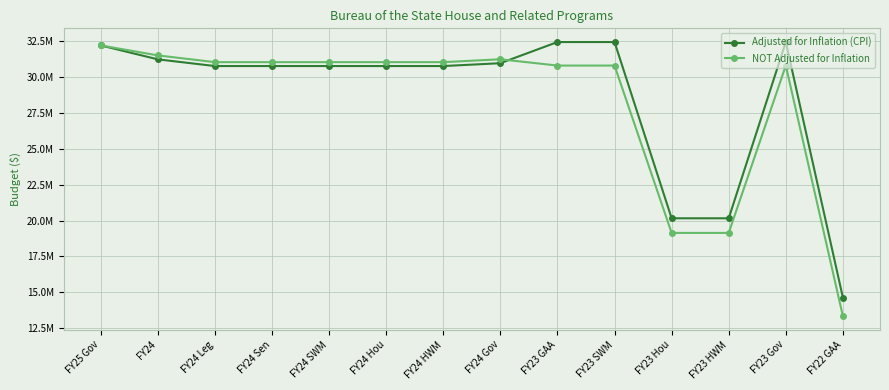

Is this an area chart (filled region under the line)?

No